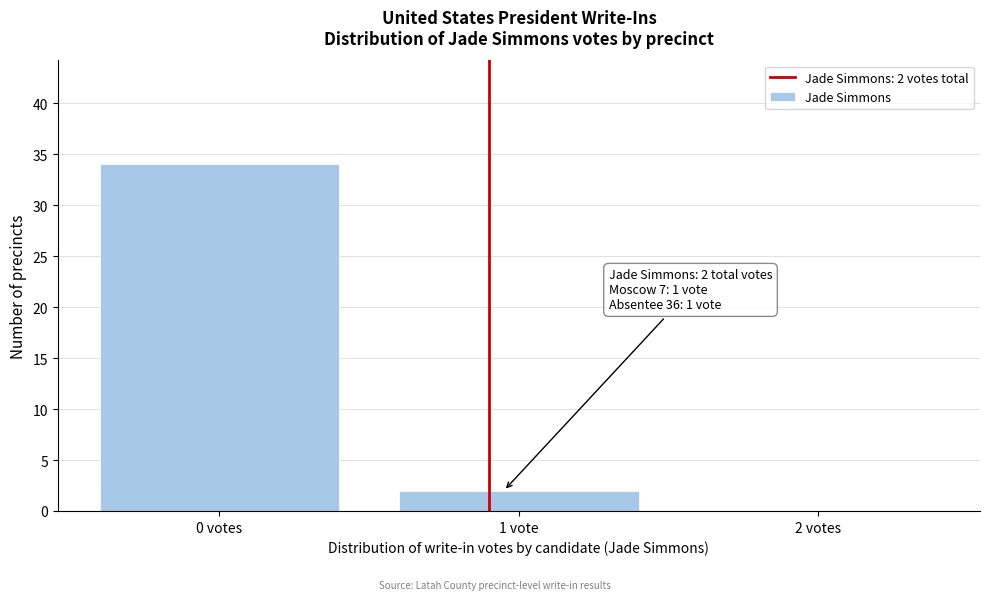

Reading right to left, what are all the values shown in this chart?

2 votes=0	1 vote=2	0 votes=34